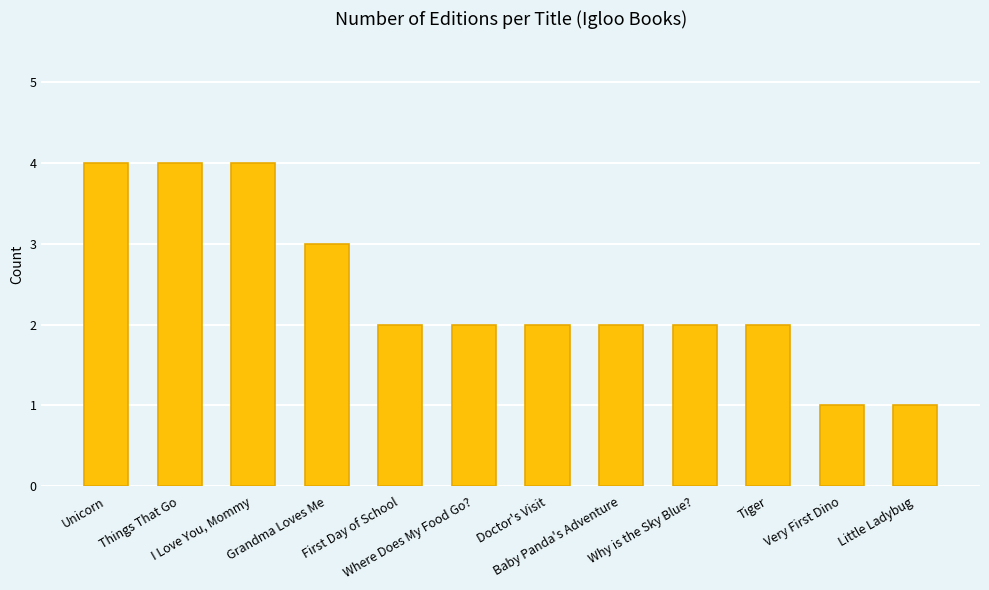

What value does the data have at First Day of School?

2